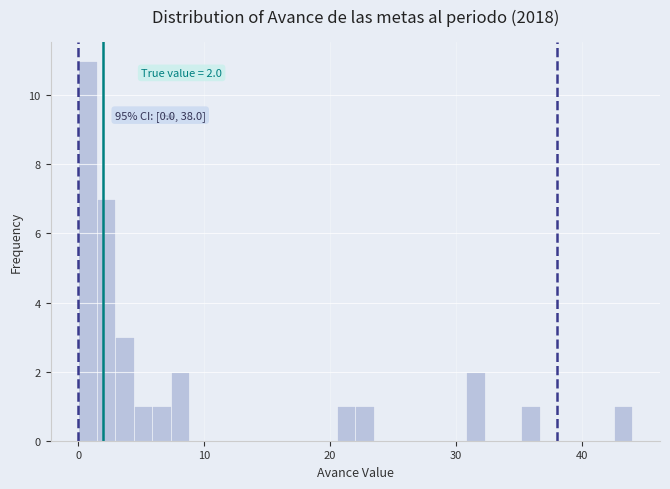

Read against the x-axis, roughly where is the centre of the tallest bar?

1